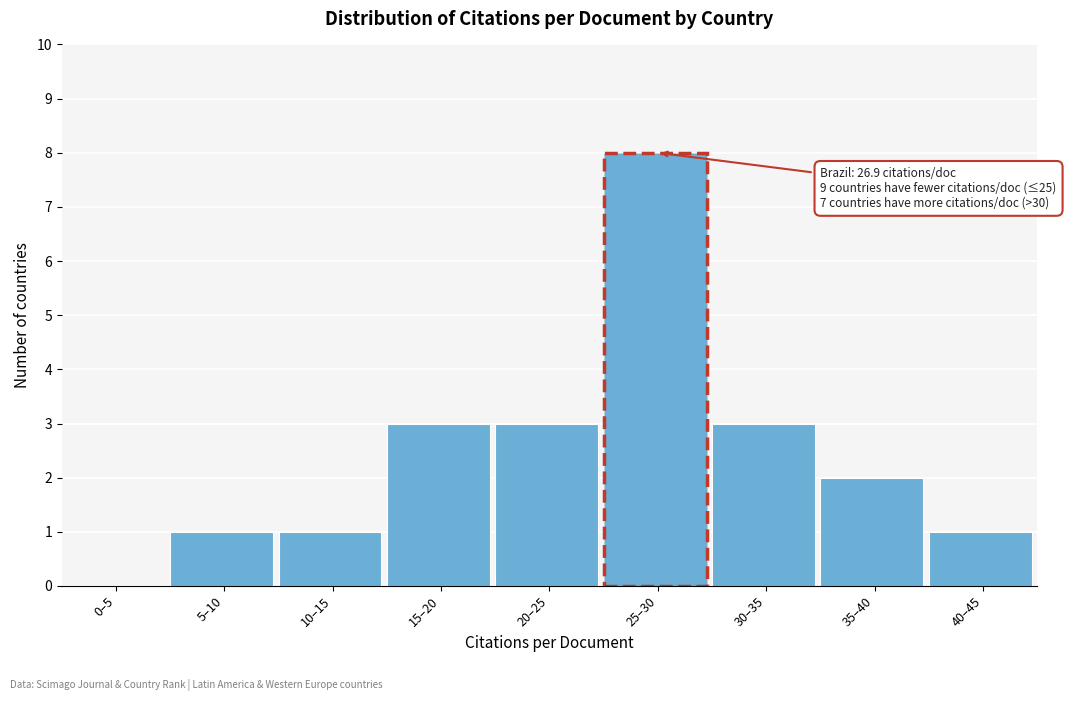

Reading right to left, list all the values displayed in this chart.

40–45=1	35–40=2	30–35=3	25–30=8	20–25=3	15–20=3	10–15=1	5–10=1	0–5=0